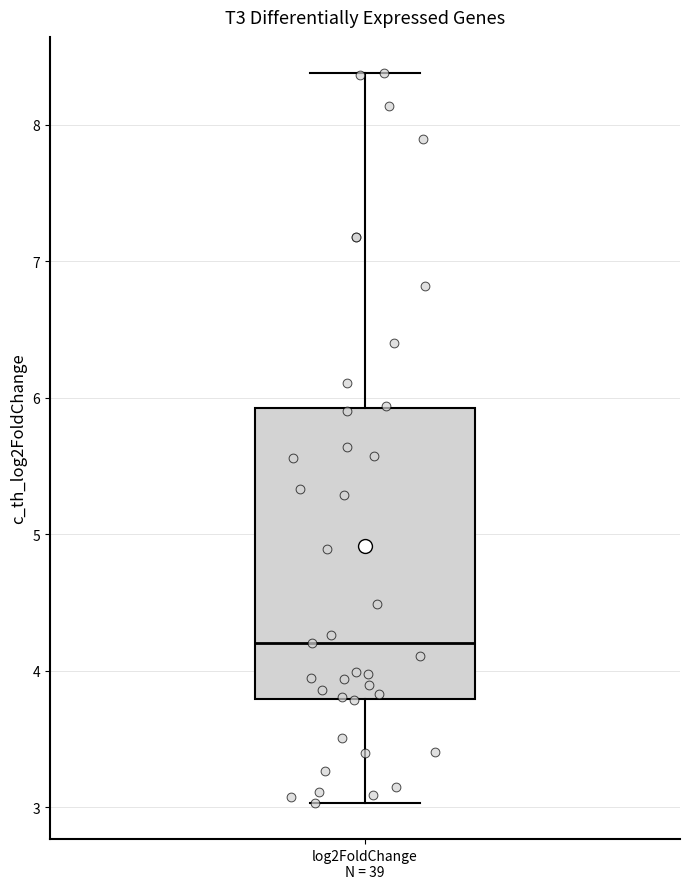

Read this box plot against the y-axis: the position of the median line, the range covered by the box, and the ends of both whiskers. The values are not printed on the chart, so give them approximately, as read against the axis.

median 4.2, box 3.8 to 5.9, whiskers 3.0 to 8.4